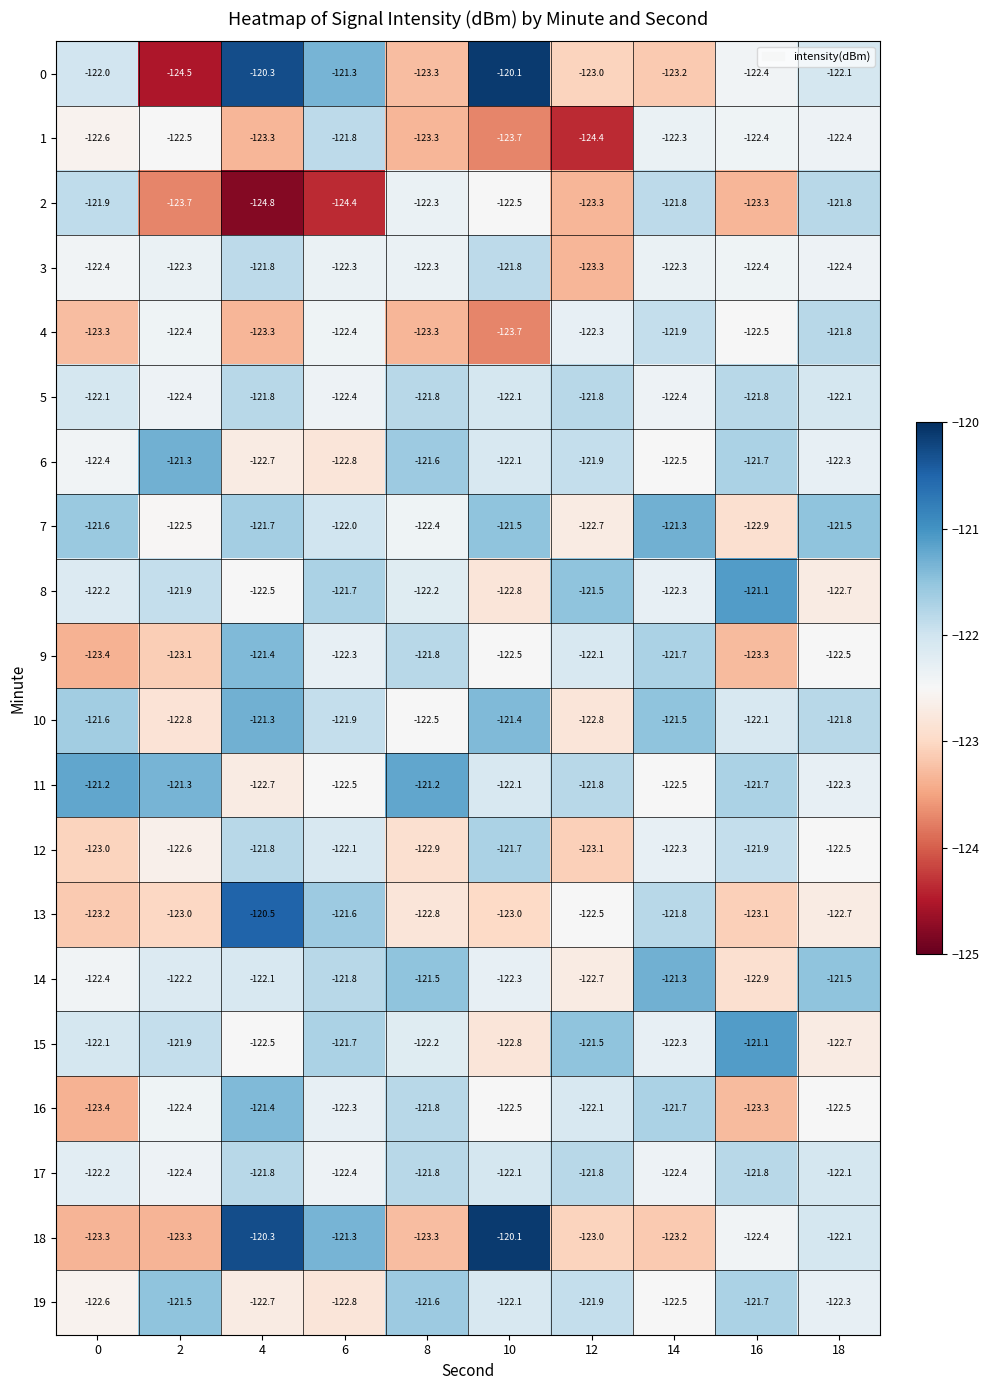

Read the 19 value at 0.

-122.6